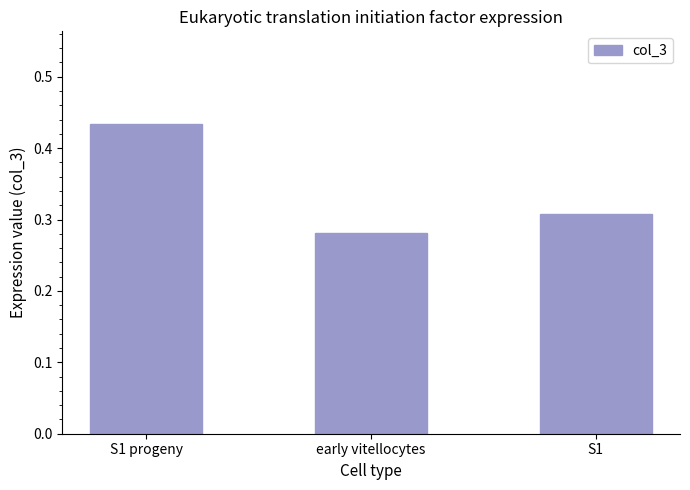

Which label corresponds to the smallest value in the chart?

early vitellocytes